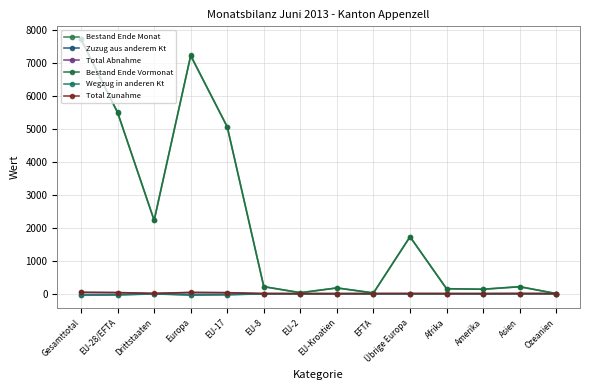

How many series are shown in this chart?

6